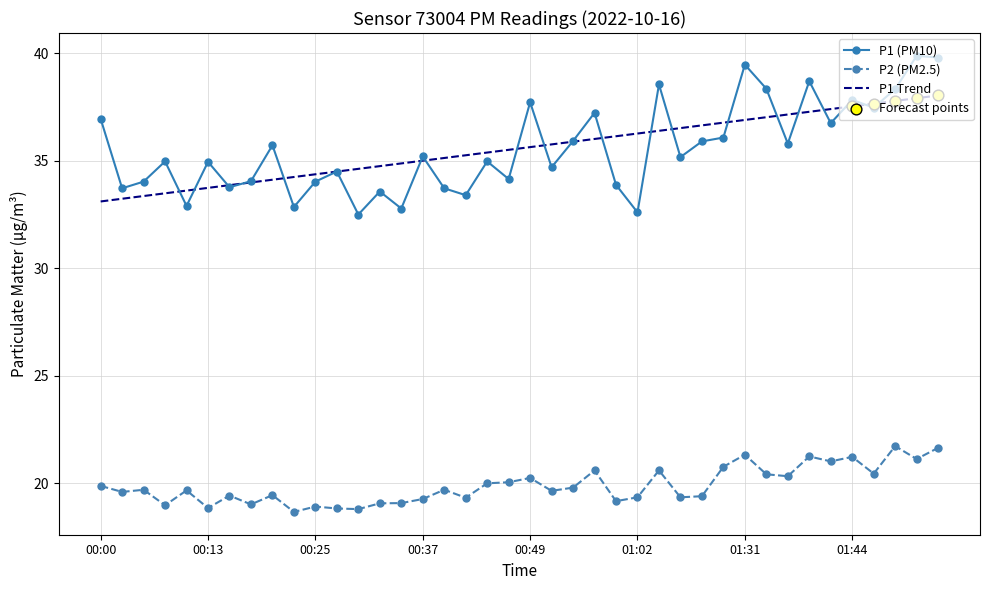

List the series in order of their peak value, highest first.

P1 (PM10), P1 Trend, P2 (PM2.5)